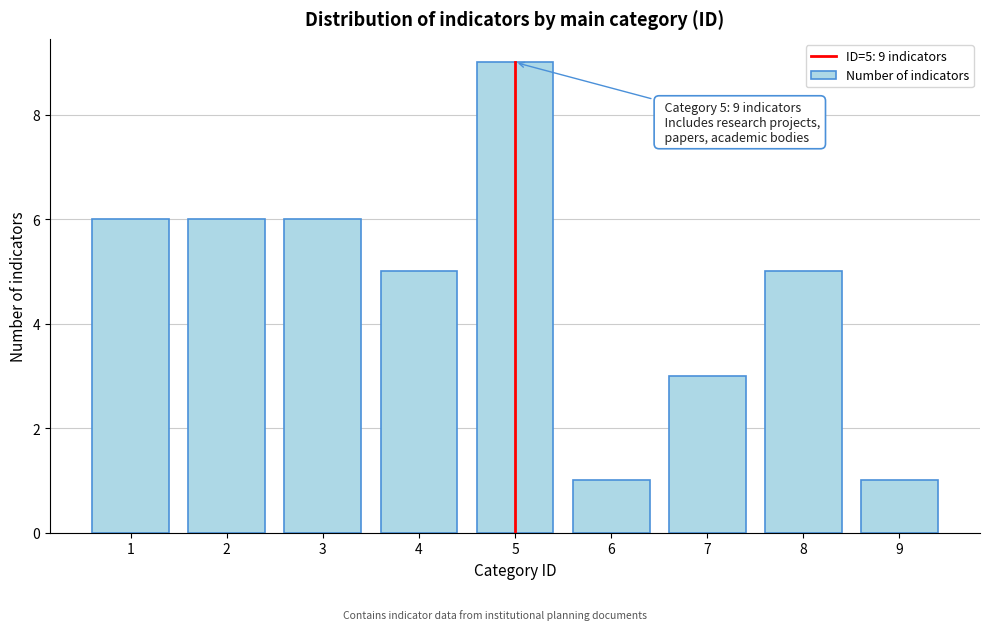

Which range on the x-axis has the tallest bar?

4.5 to 5.5